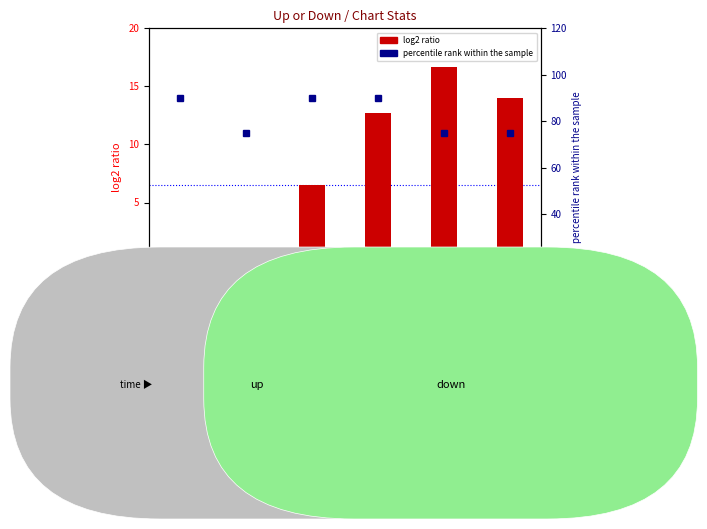

List the series in order of their overall mean, lowest first.

log2 ratio, percentile rank within the sample